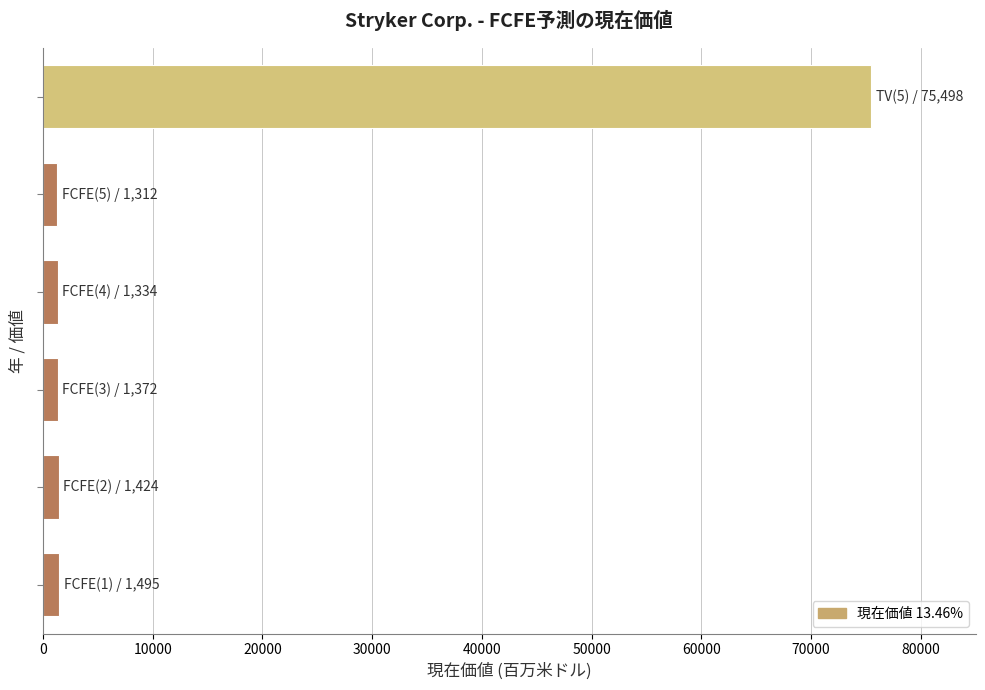

What is the average value?

13739